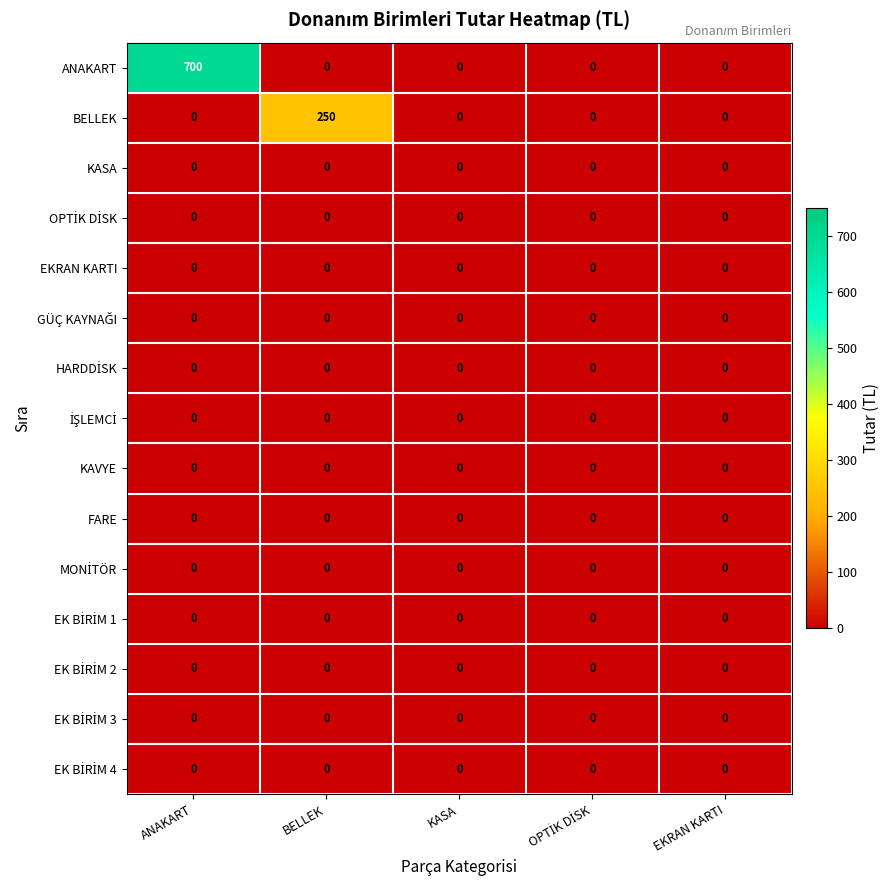

Between ANAKART and BELLEK, which series saw the biggest shift?

ANAKART